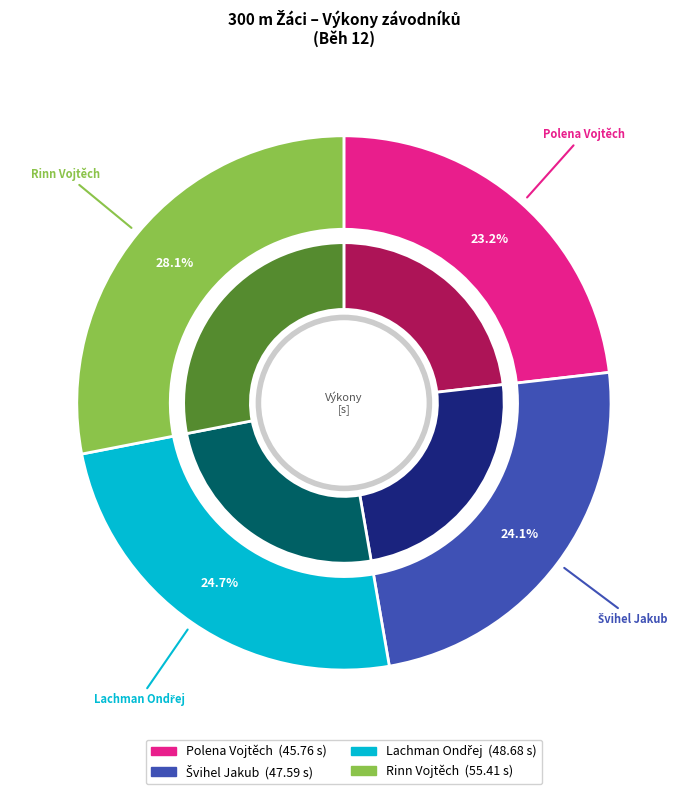

How many slices are in this pie chart?

4